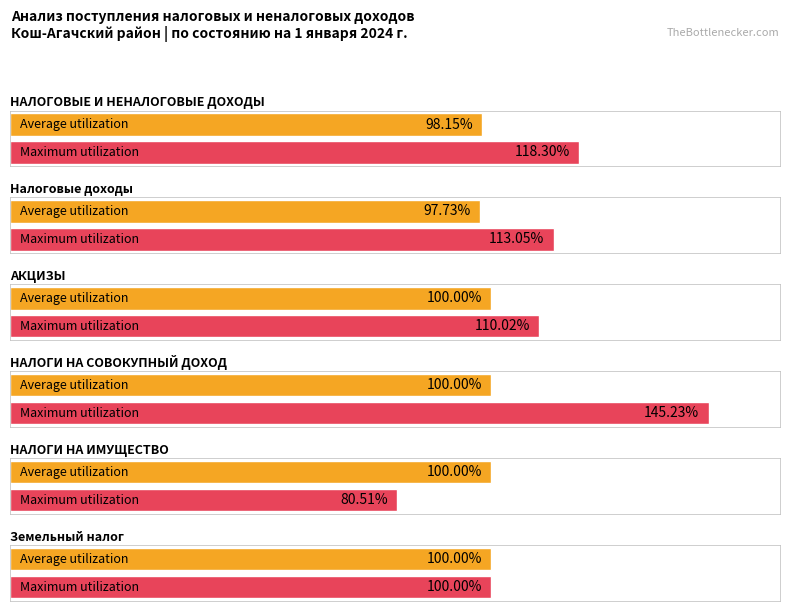

Between НАЛОГОВЫЕ И НЕНАЛОГОВЫЕ ДОХОДЫ and НАЛОГИ НА СОВОКУПНЫЙ ДОХОД, which series saw the biggest shift?

Maximum utilization